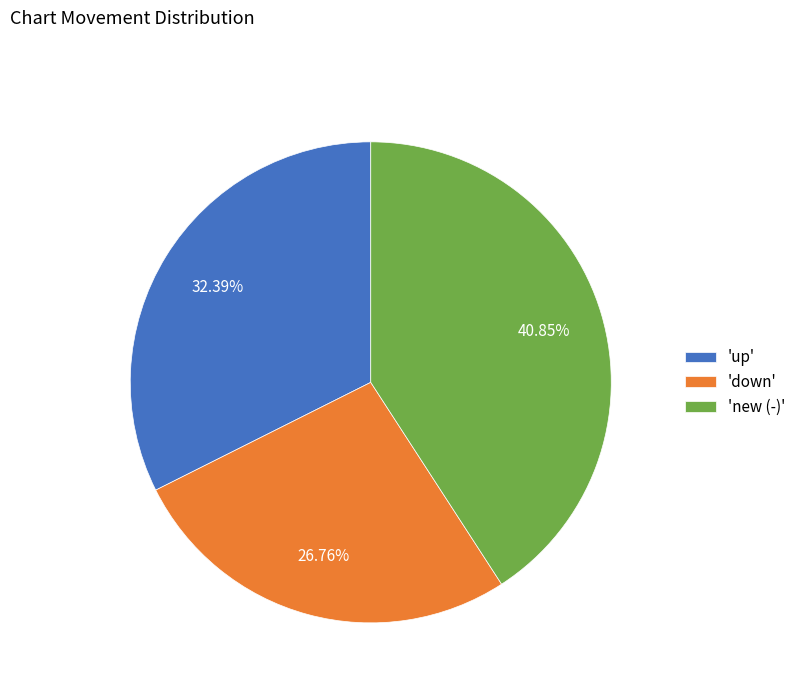

Is there any slice that represents more than half of the pie?

No